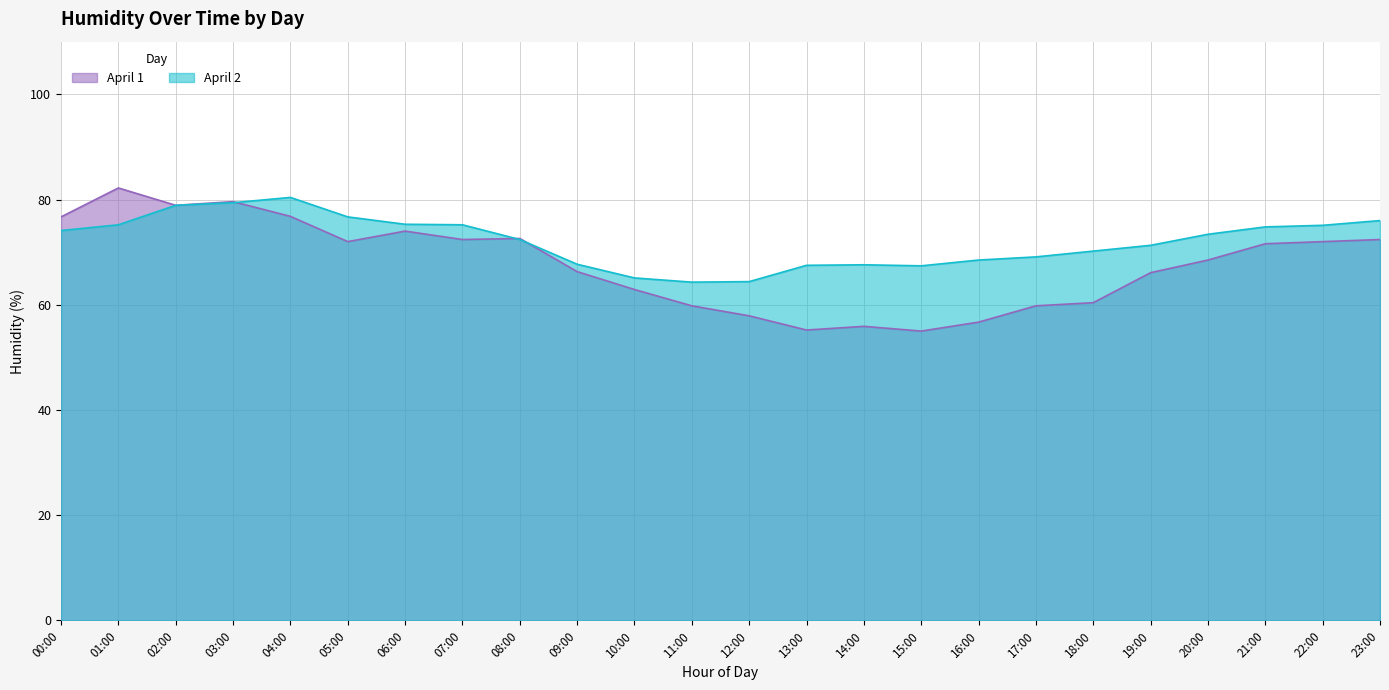

At which category is the sum across all series the highest?

03:00